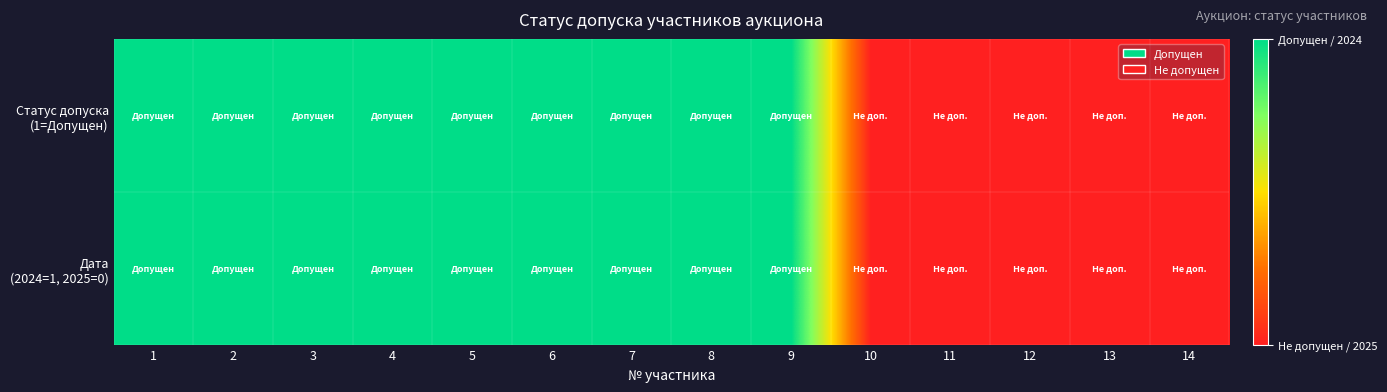

Rank the series at 14 from highest to lowest value.

Статус допуска (1=Допущен), Дата (2024=1, 2025=0)